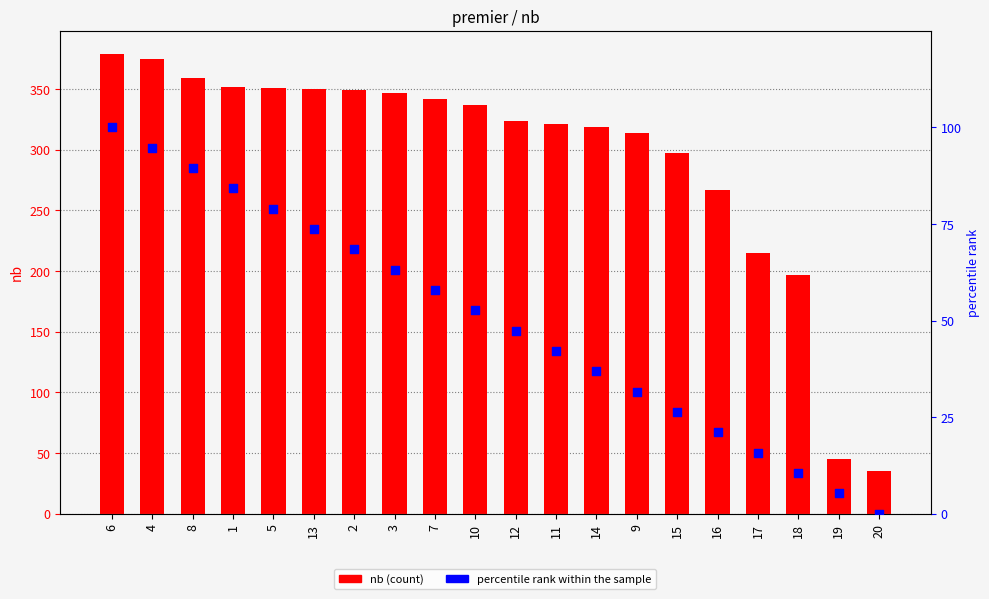

Which series has the largest total across all categories?

nb